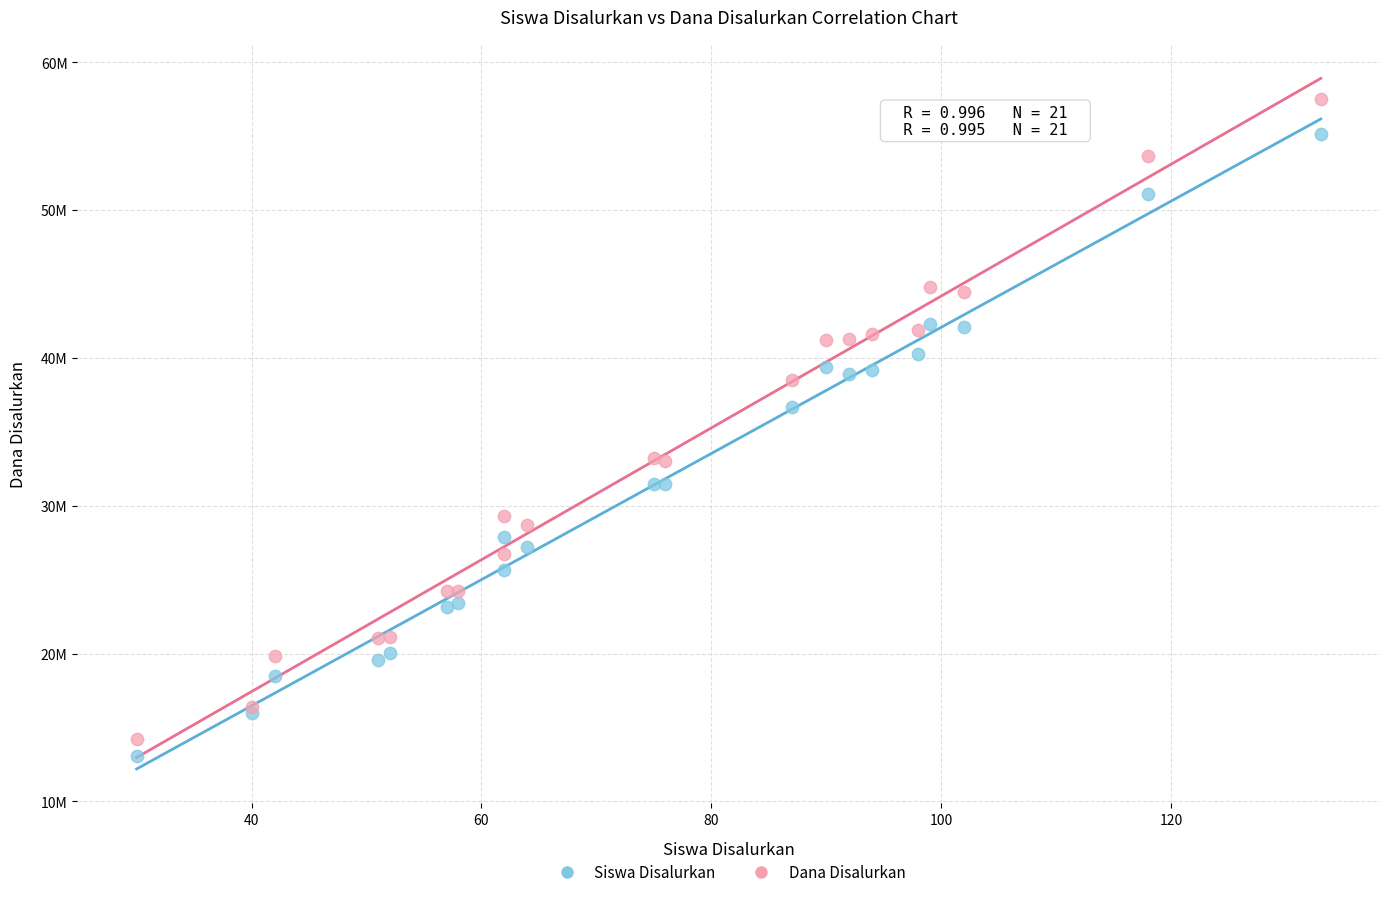

Which series reaches the maximum Y coordinate?

Dana Disalurkan